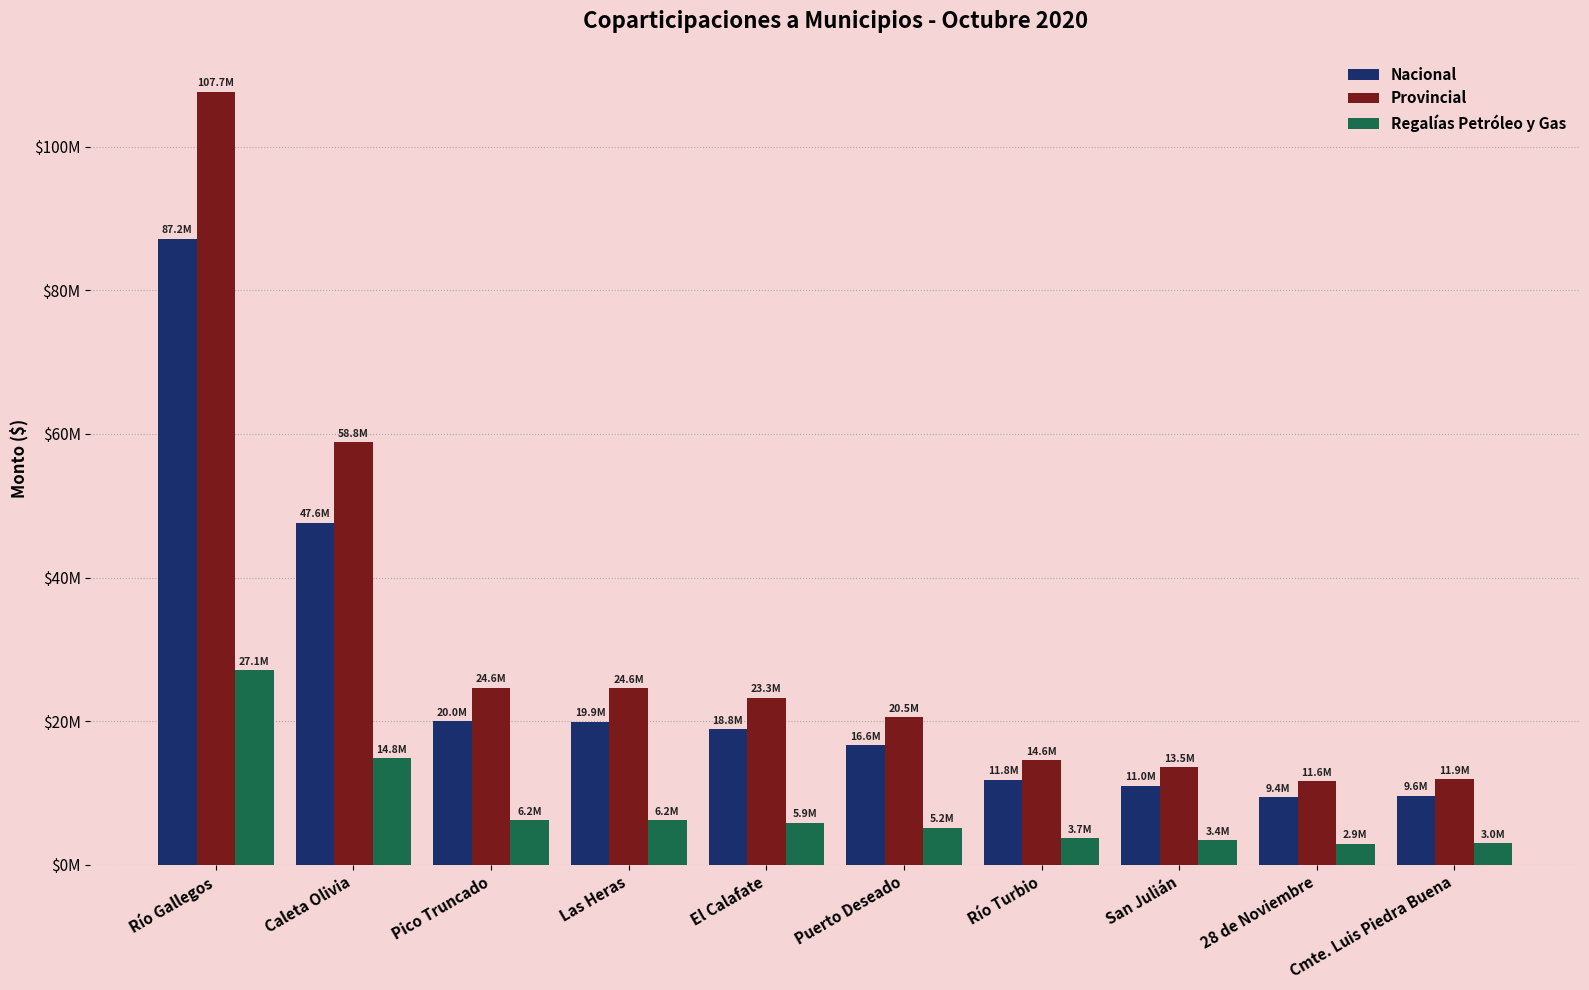

List the series in order of their peak value, highest first.

Provincial, Nacional, Regalías Petróleo y Gas